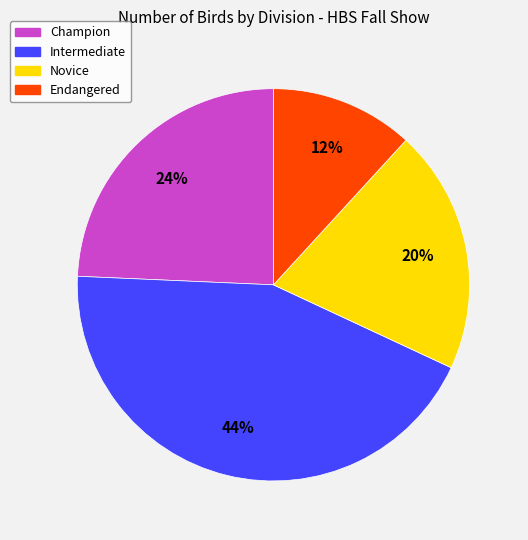

To the nearest percent, what is the difference between the largest and smallest slice percentages?

32%